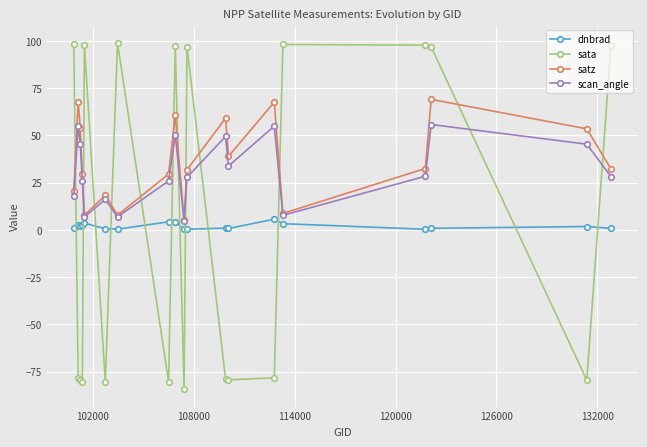

Which series has the widest spread of values?

sata